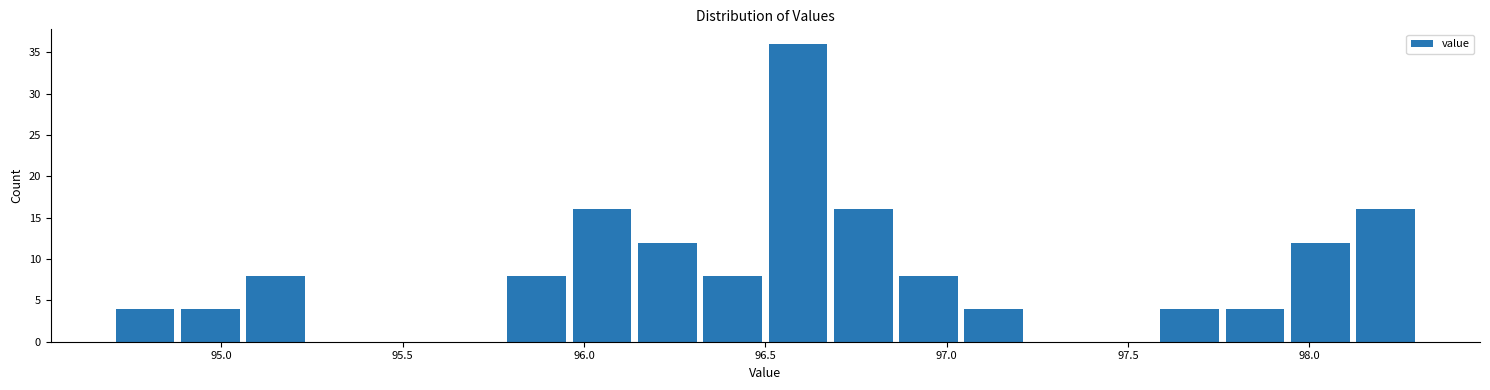

Around what value on the x-axis is the tallest bar? Give the approximate position of its centre, as read against the axis.

96.60